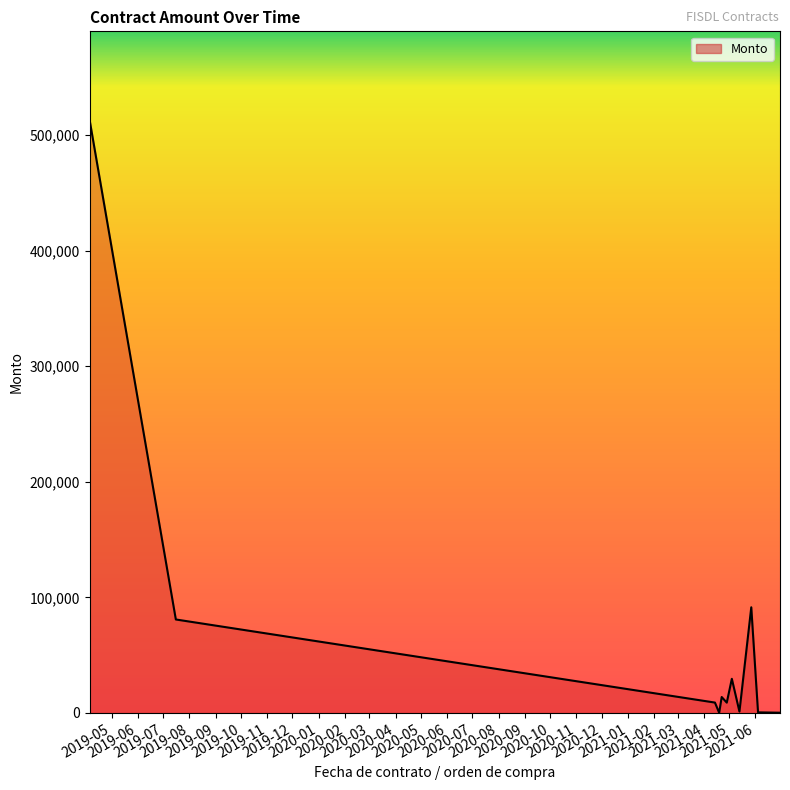

What is the maximum value shown in the chart?

512888.4